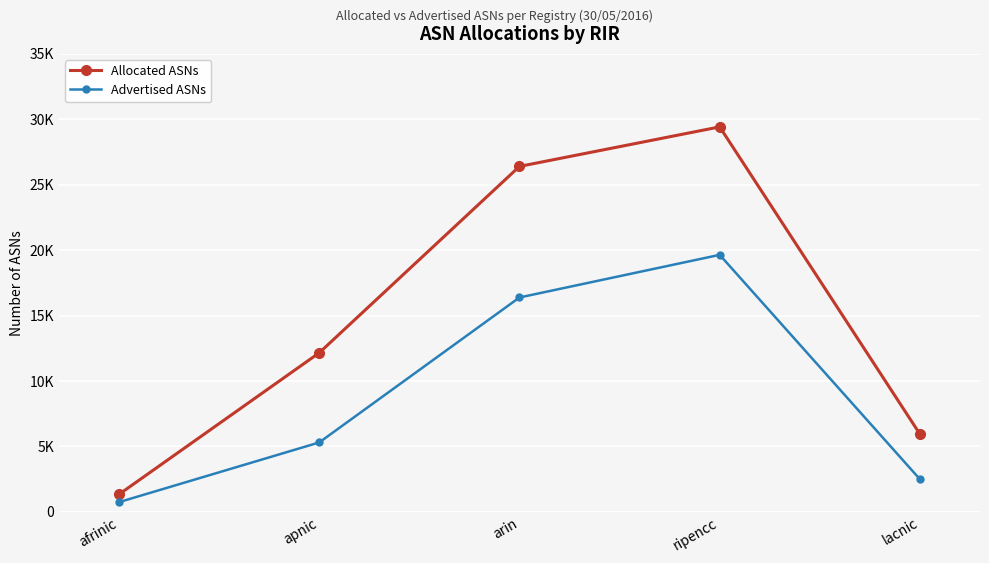

Which category has the lowest value in the Advertised ASNs series?

afrinic